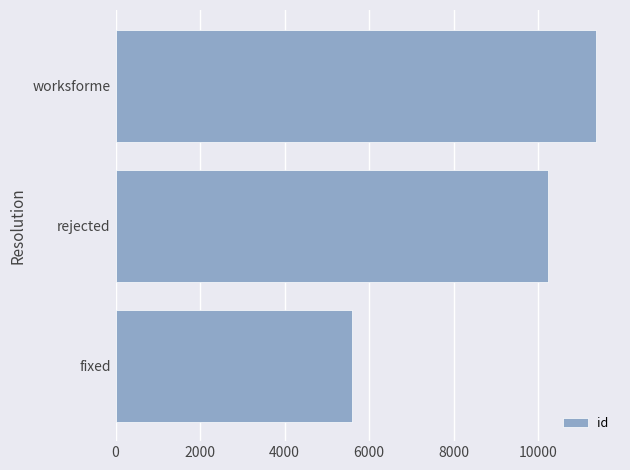

What is the sum of the values at worksforme and rejected?

21602